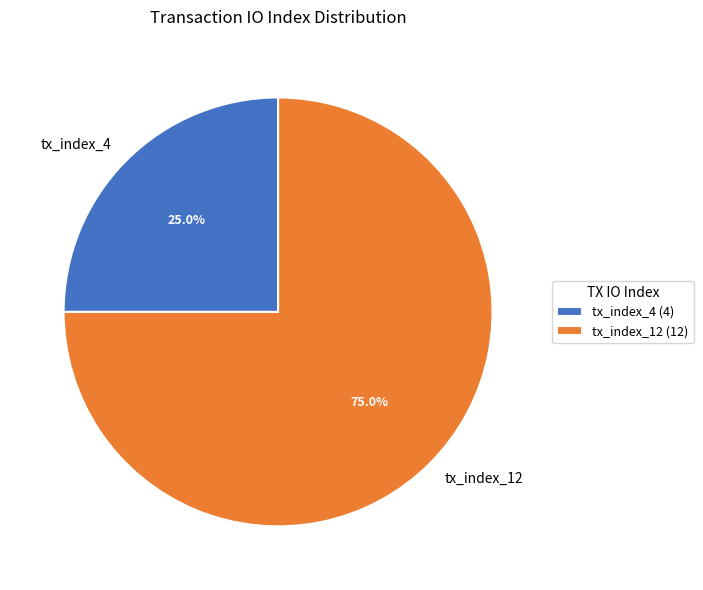

True or false: tx_index_12 accounts for 75% of the total.

True